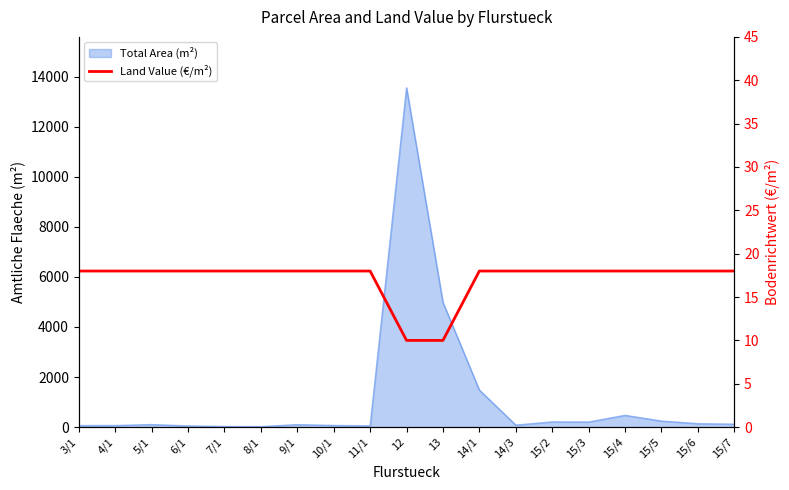

What position from the left is 11/1?

9